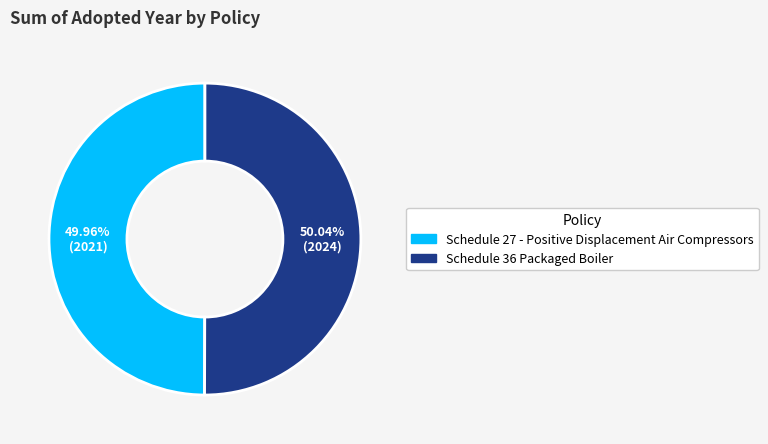

What is the ratio of the value at Schedule 27 - Positive Displacement Air Compressors to the value at Schedule 36 Packaged Boiler?

1.0